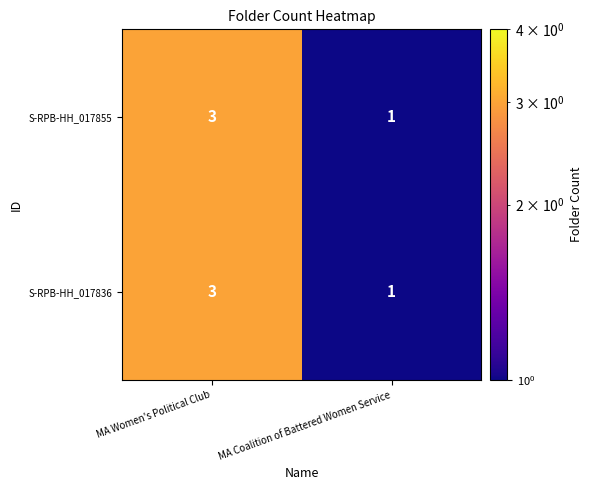

How many distinct data groups are displayed?

2